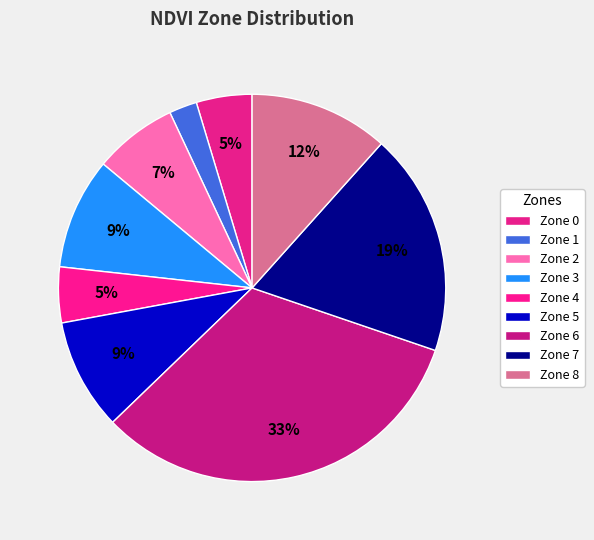

Which category has the biggest portion of the pie?

6